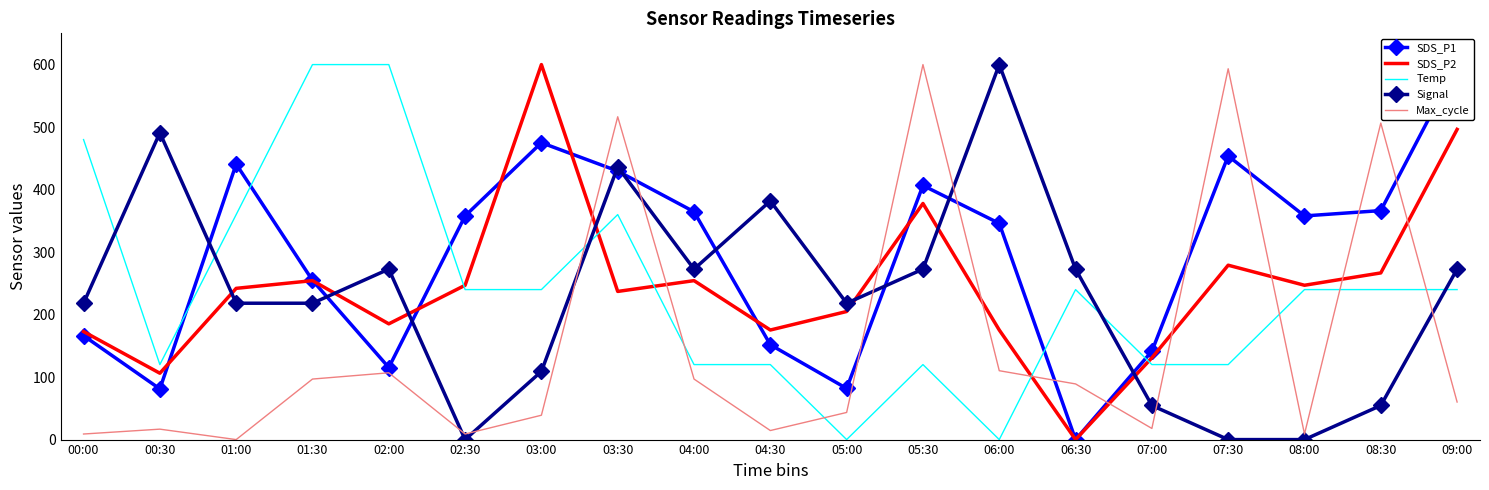

What is the total value across all series at 06:00?

1231.5